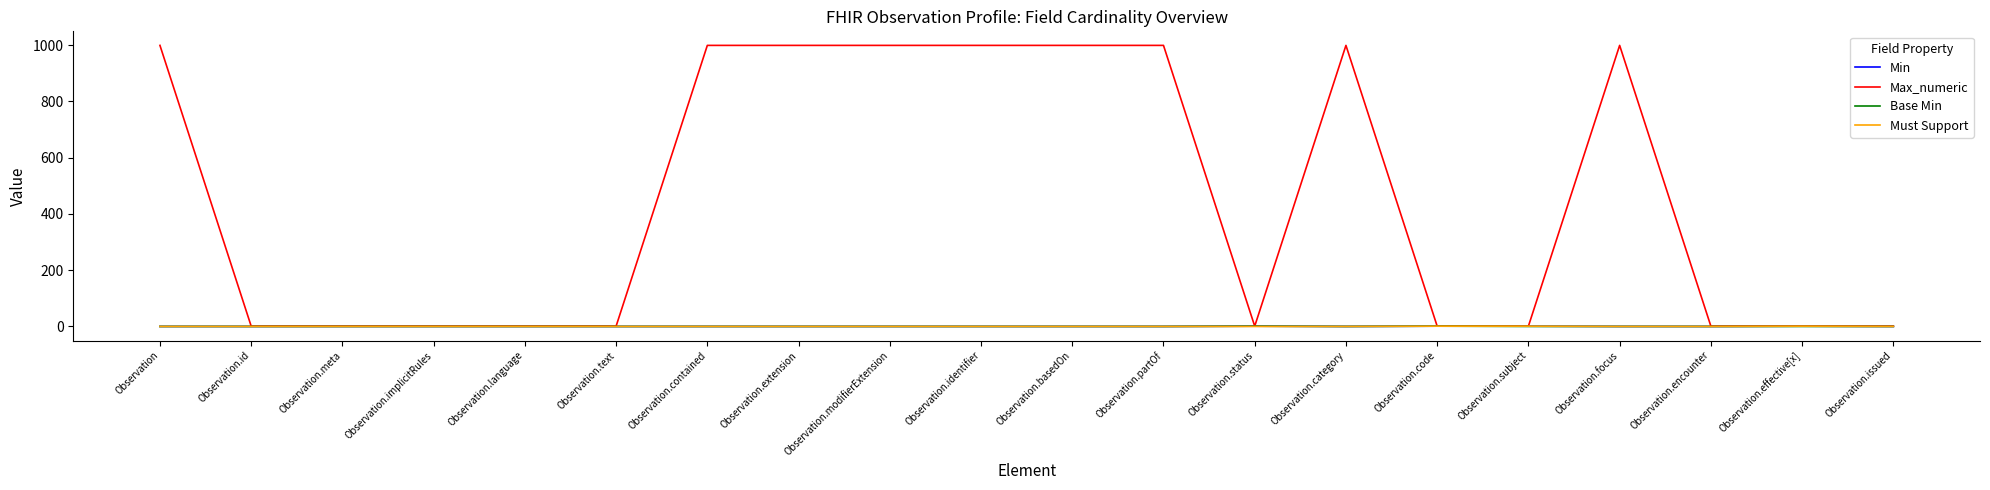

Which series has the largest range (max minus min)?

Max_numeric